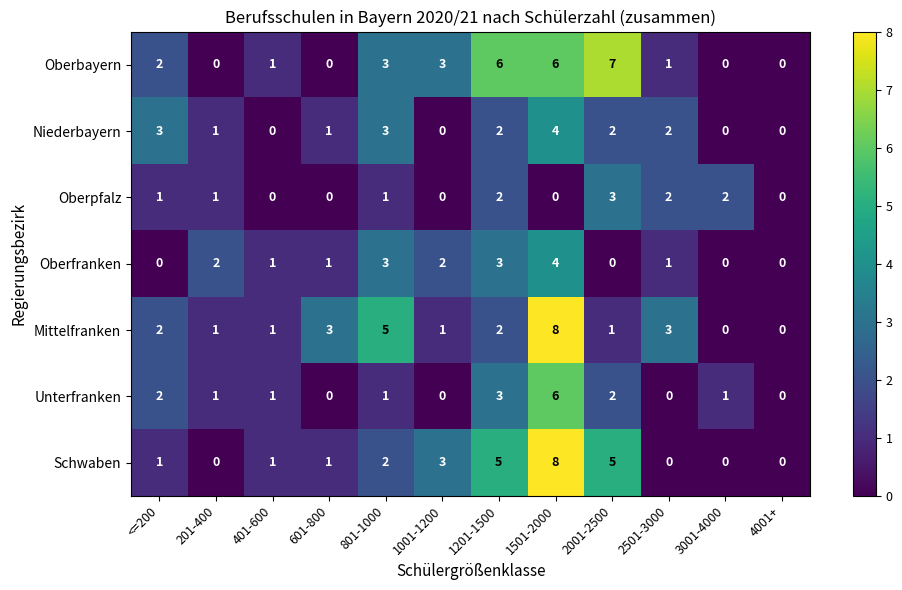

At which category does the chart reach its peak across all series?

1501-2000